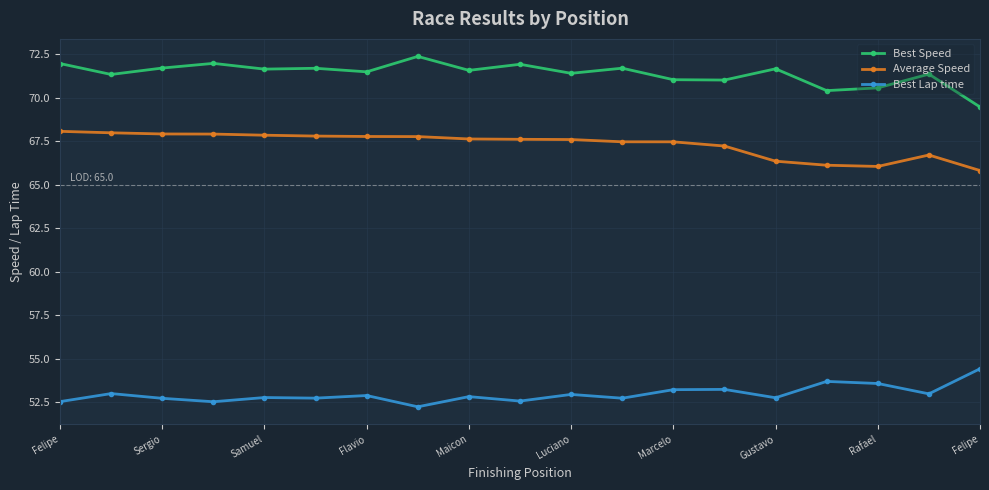

What is the minimum value shown in the chart?

52.2